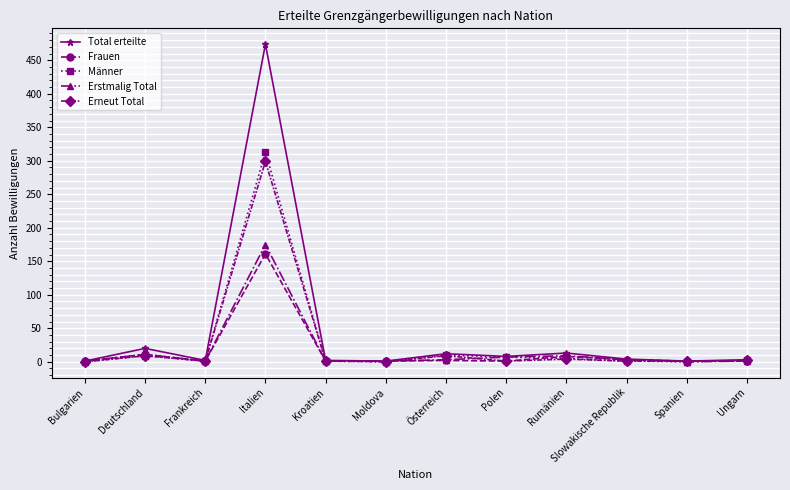

At which category does Frauen reach its first local peak?

Deutschland